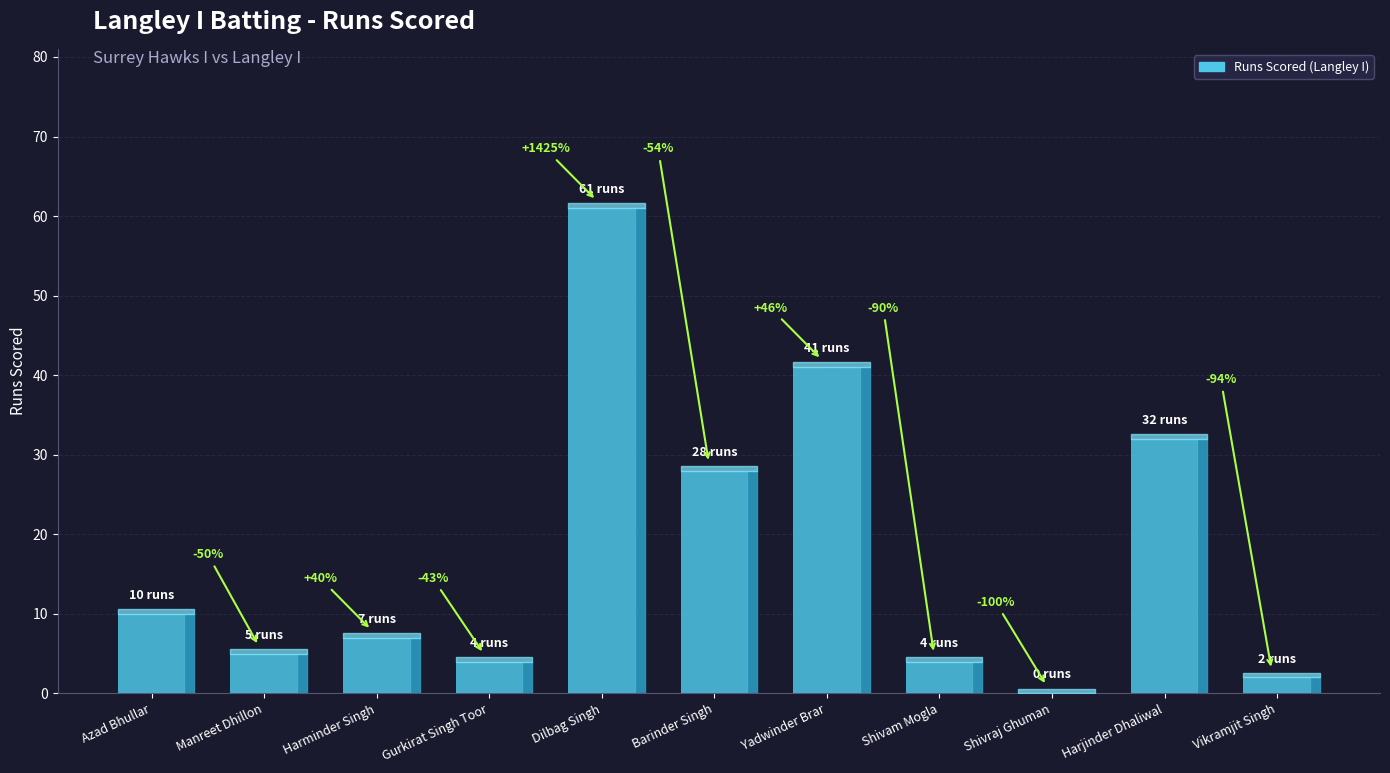

What is the difference between the second highest and minimum values?

41